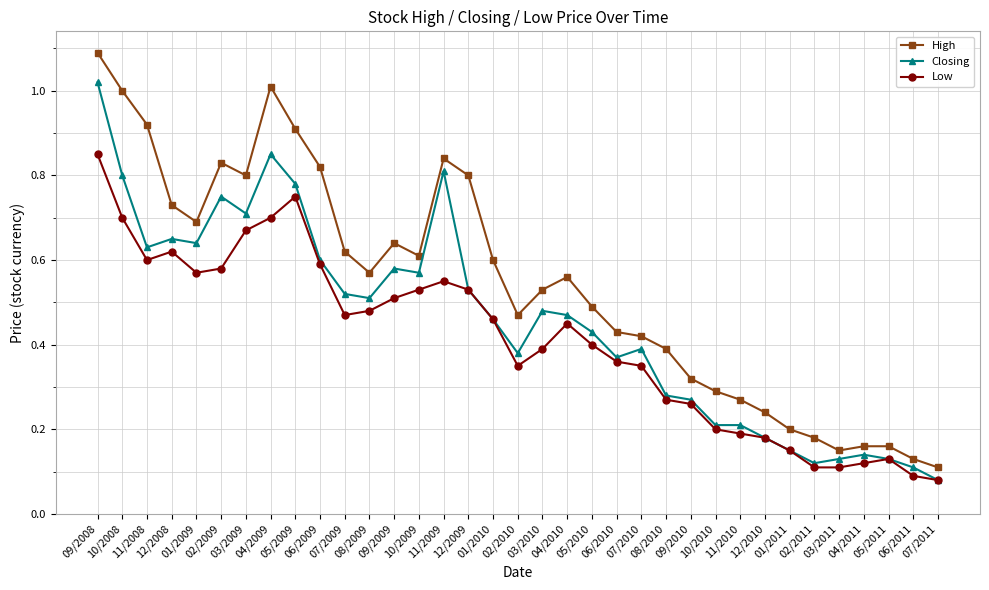

Rank the series by their average value, from lowest to highest.

Low, Closing, High